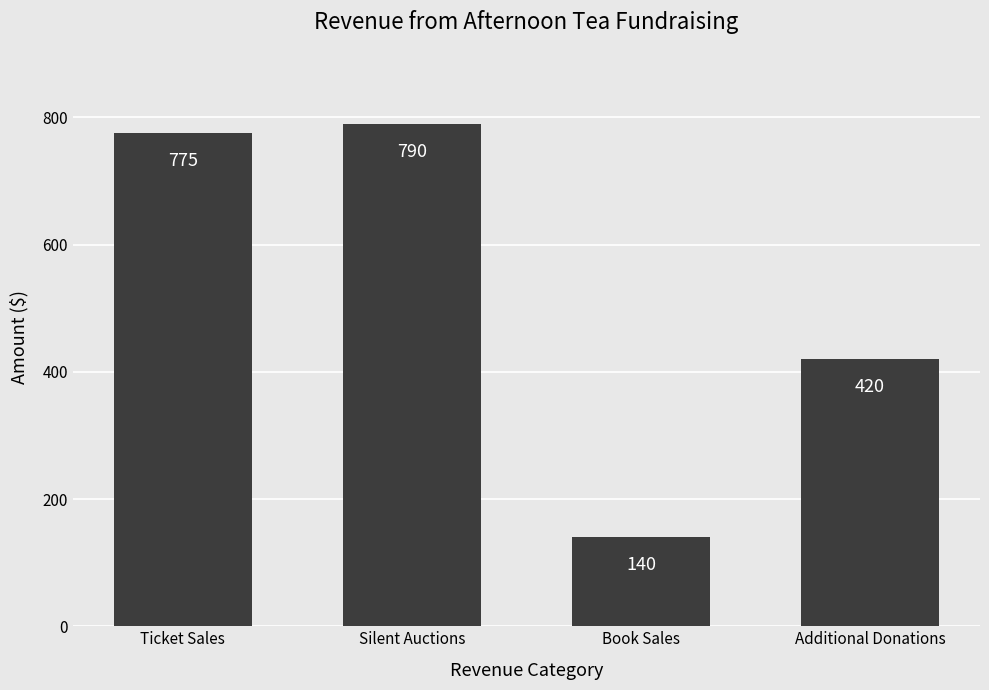

What is the sum of the values at Additional Donations and Ticket Sales?

1195